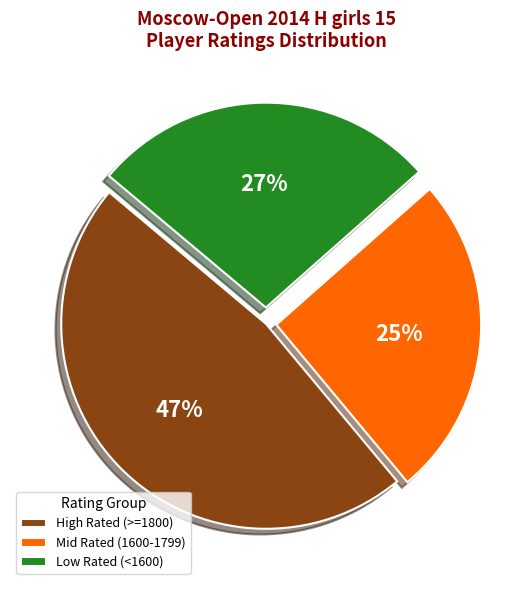

Is the sum of Mid Rated (1600-1799) and Low Rated (<1600) greater than half?

Yes